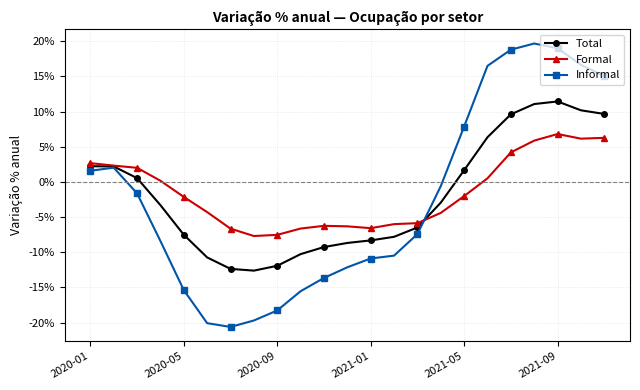

How many intersections are there between Formal and Total?

1